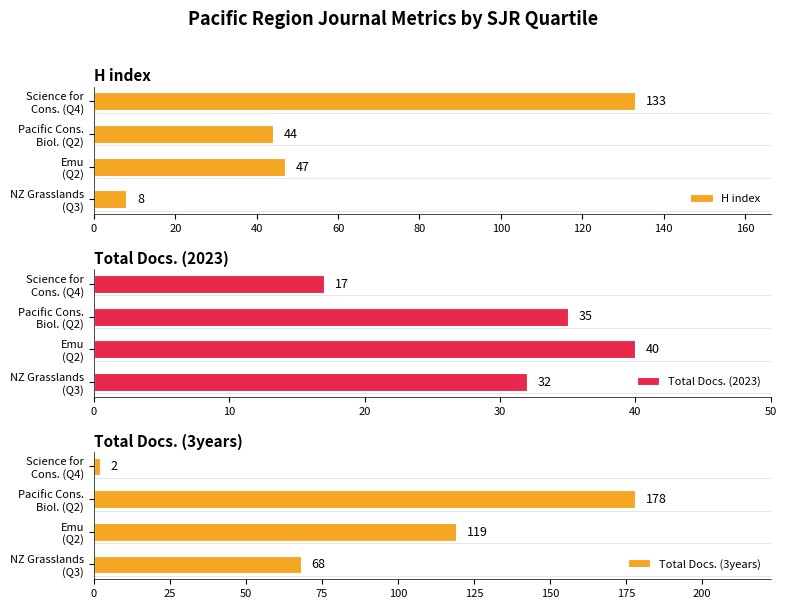

What is the average value of the Total Docs. (3years) series?

92